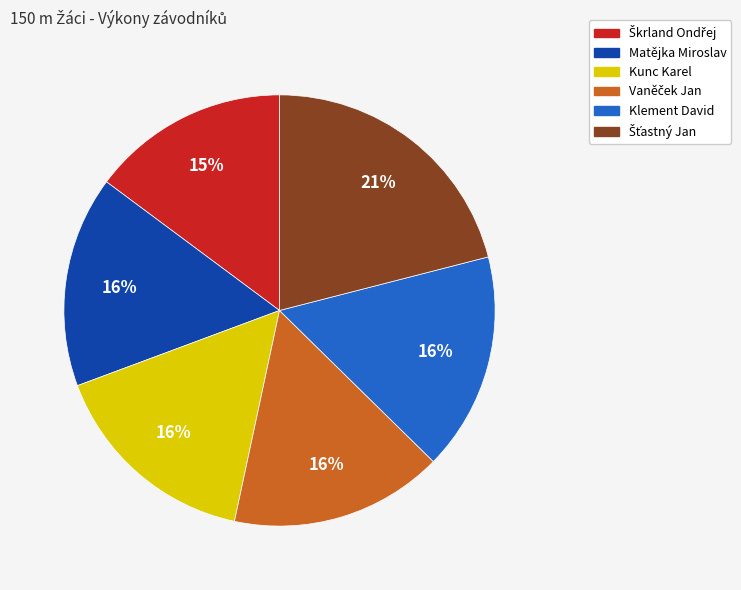

To the nearest percent, what portion does Kunc Karel represent?

16%